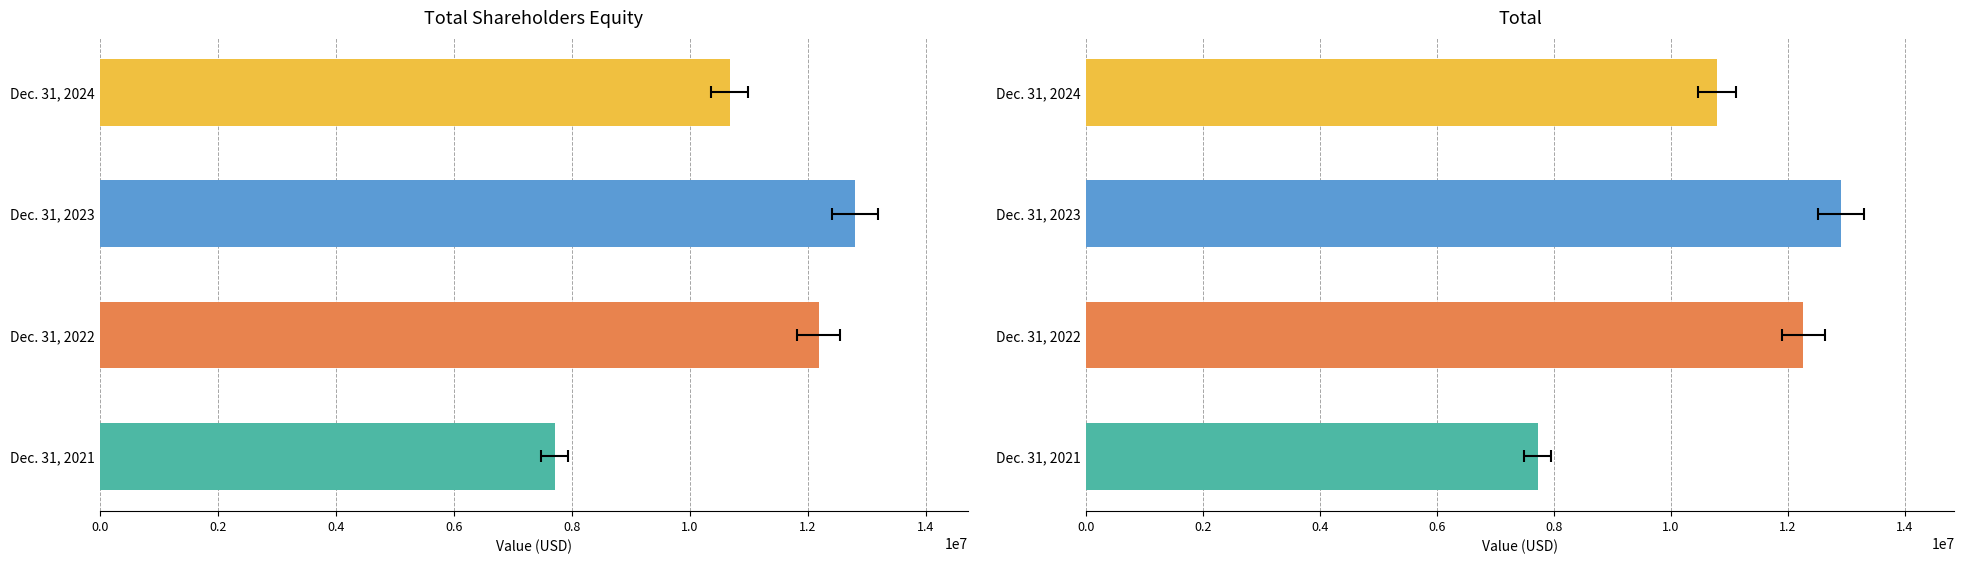

How many categories are shown in the chart?

4